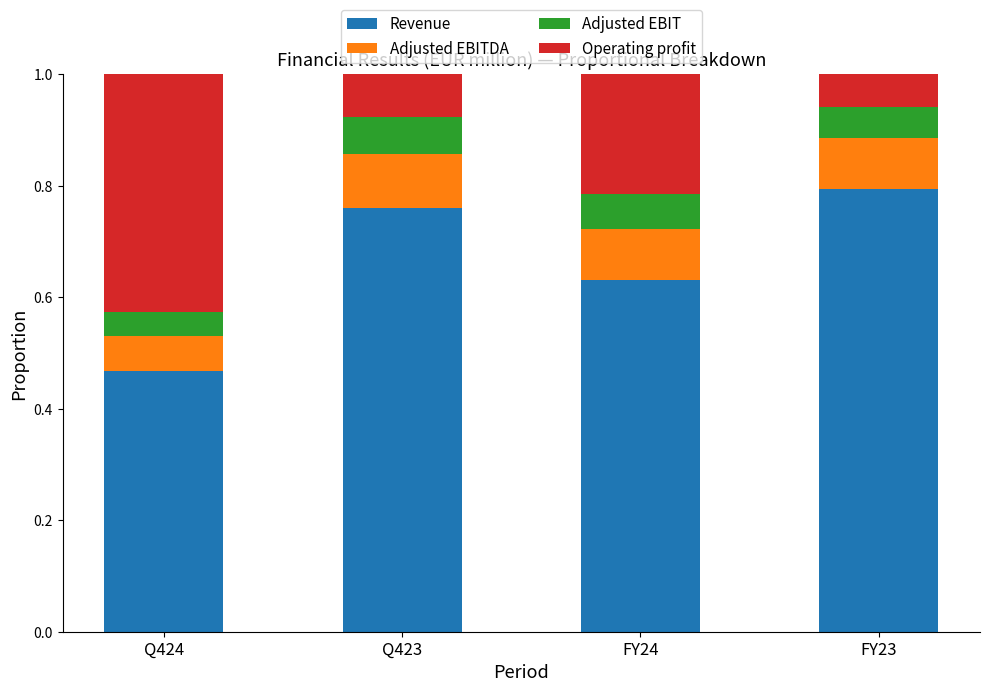

Where is Revenue nearest to the value 0?

Q424